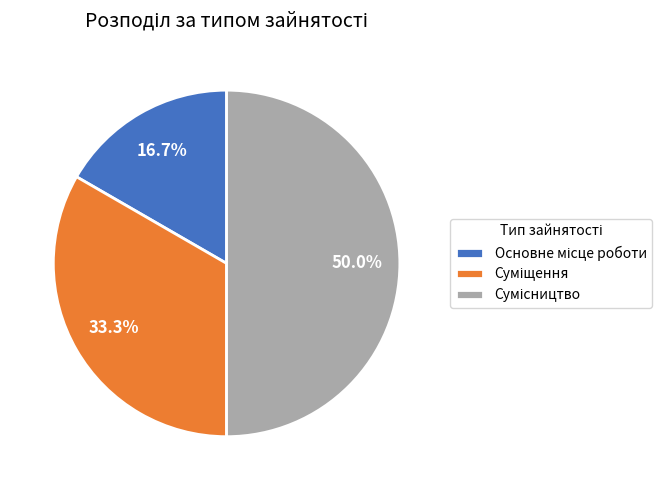

How many slices are in this pie chart?

3